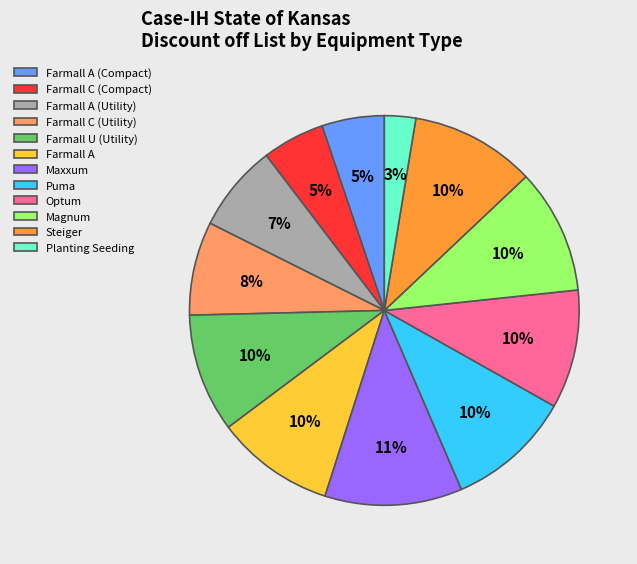

Does any single category account for the majority?

No